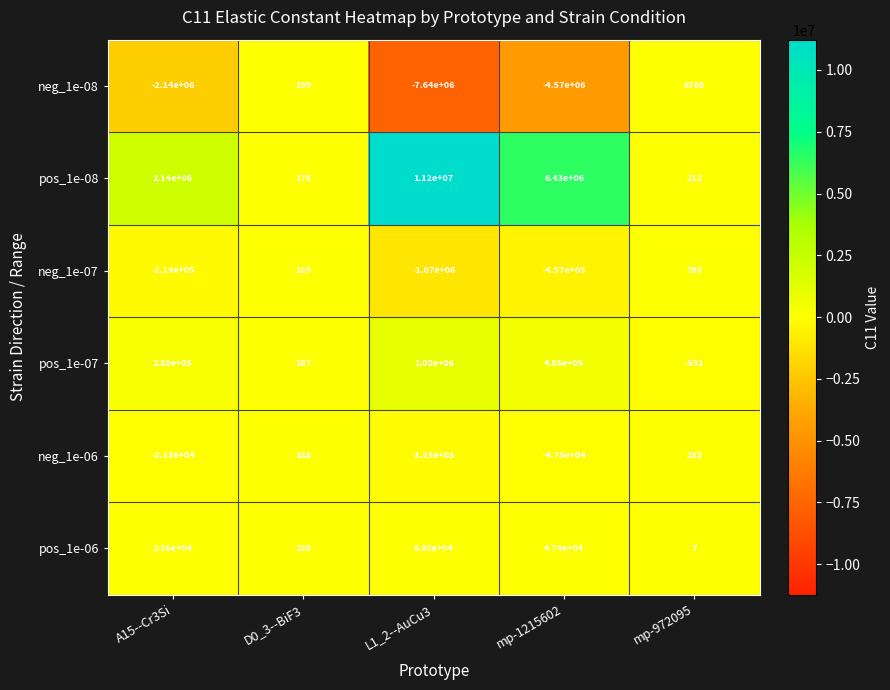

At how many categories does at least one series exceed 119844?

3